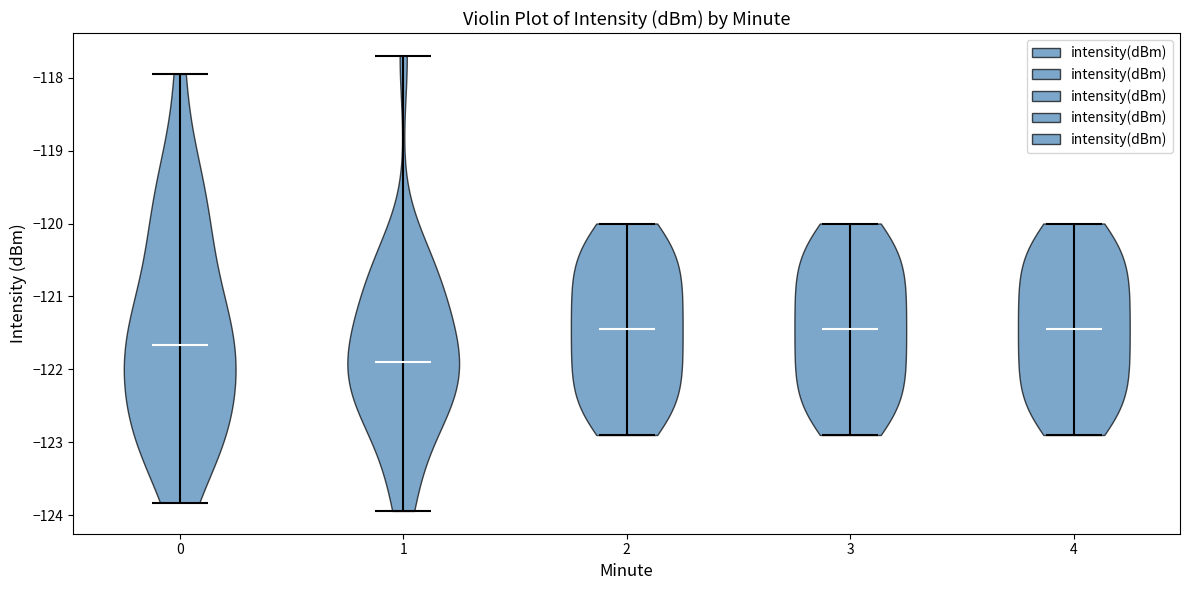

Reading left to right, read every violin against the y-axis: where its median line is, and the lowest and highest points it reaches. The values are not printed on the chart, so give them approximately, as read against the axis.

0: median line -121.7, lowest point -123.8, highest point -117.9
1: median line -121.9, lowest point -123.9, highest point -117.7
2: median line -121.4, lowest point -122.9, highest point -120.0
3: median line -121.4, lowest point -122.9, highest point -120.0
4: median line -121.4, lowest point -122.9, highest point -120.0